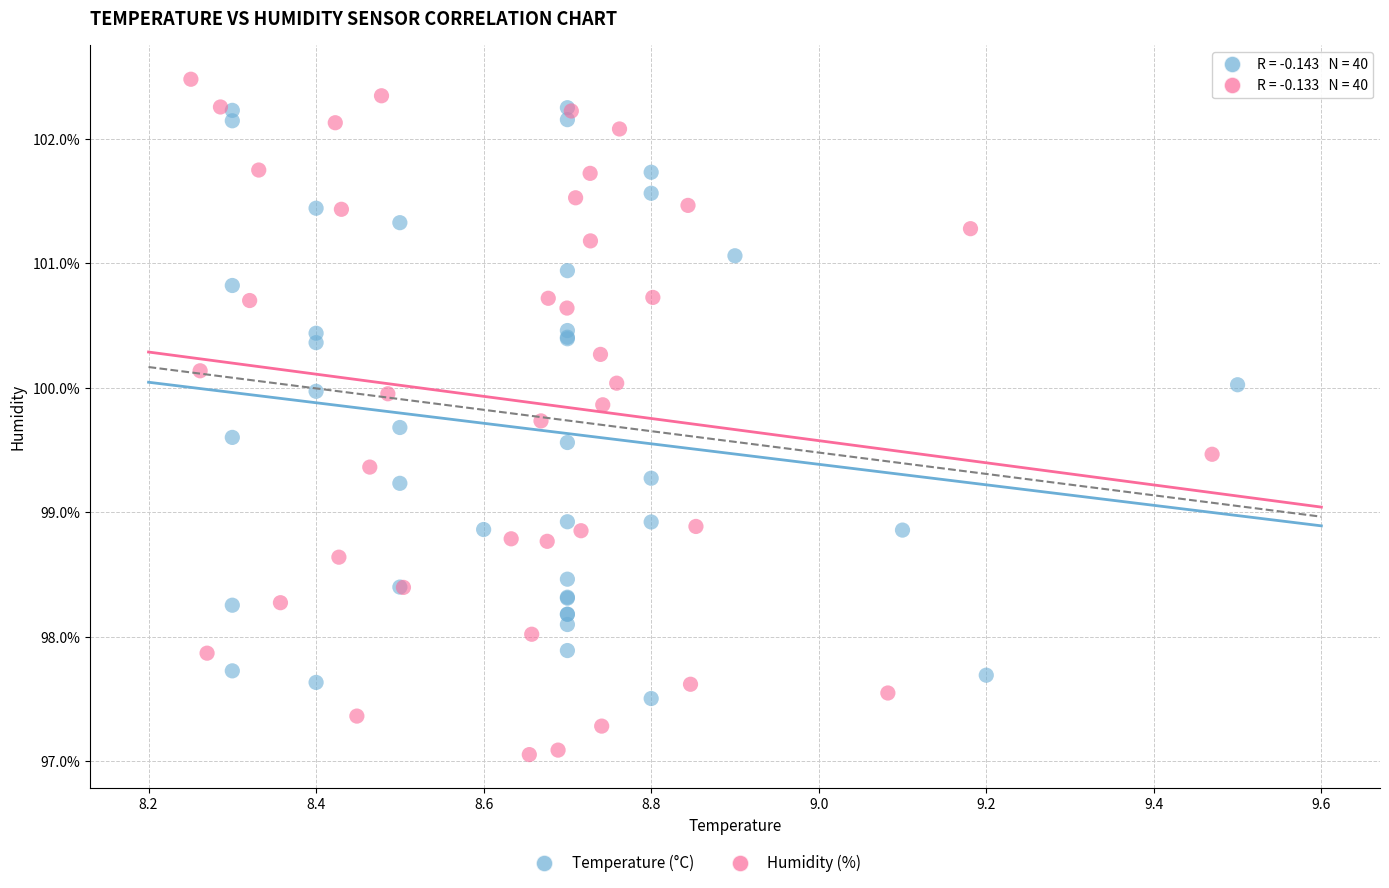

Which series has the widest spread of Y values?

Humidity (%)